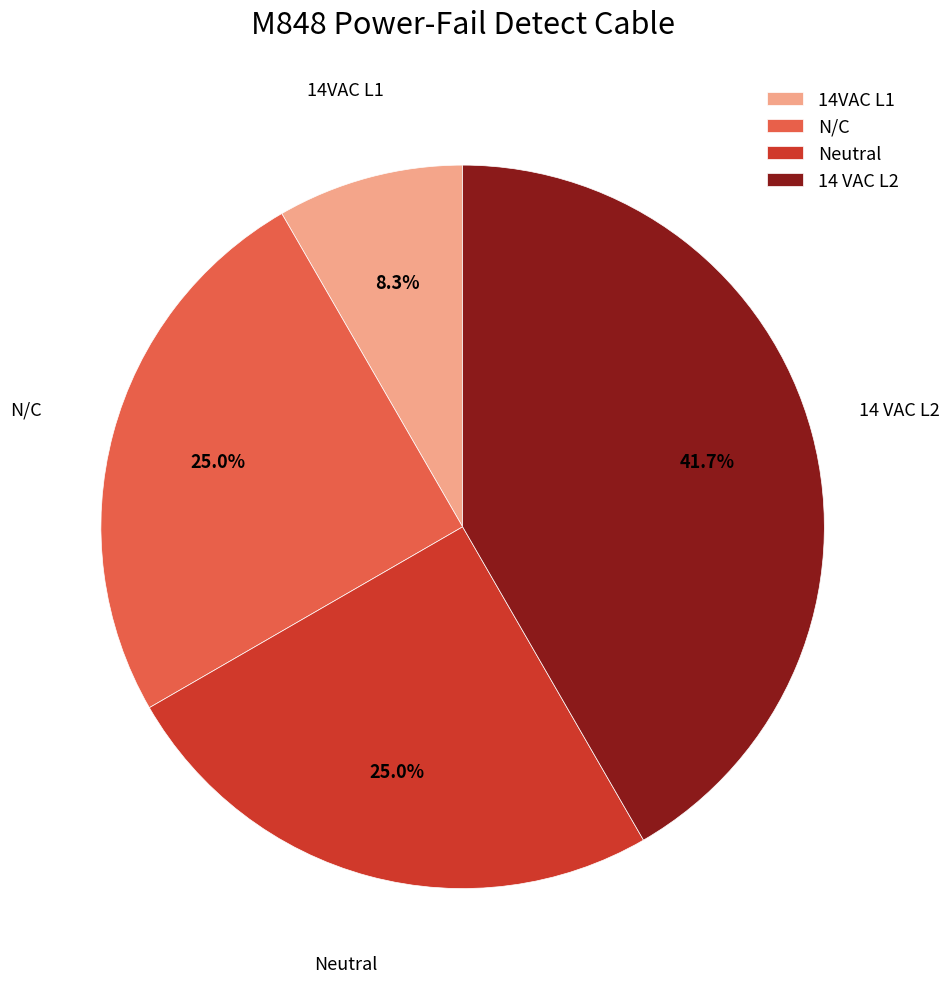

What is the ratio of the value at 14VAC L1 to the value at 14 VAC L2?

0.2